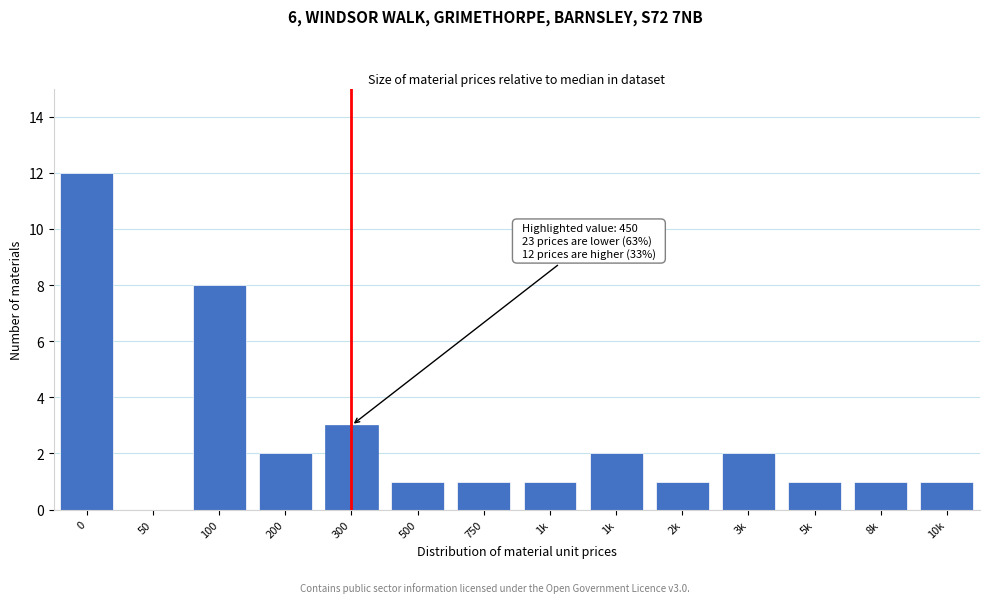

Are the bars horizontal?

No